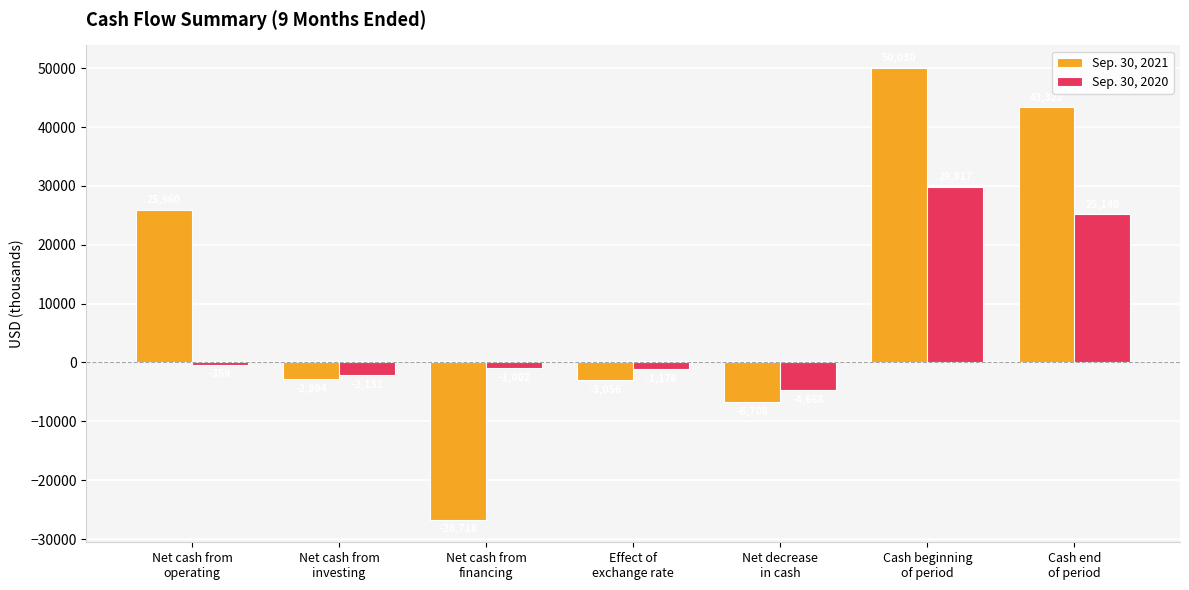

Are the bars horizontal?

No